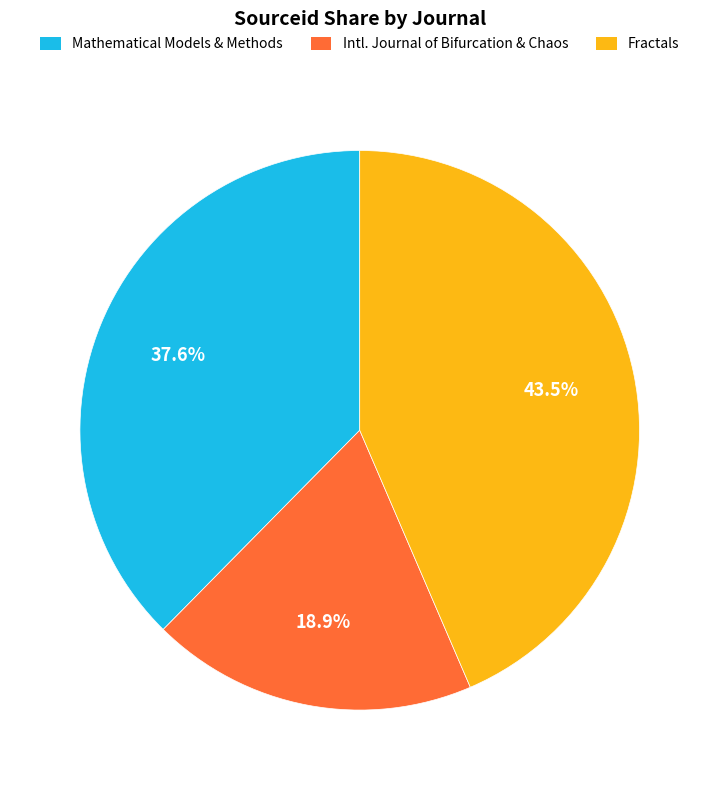

Is there a majority slice in this chart?

No